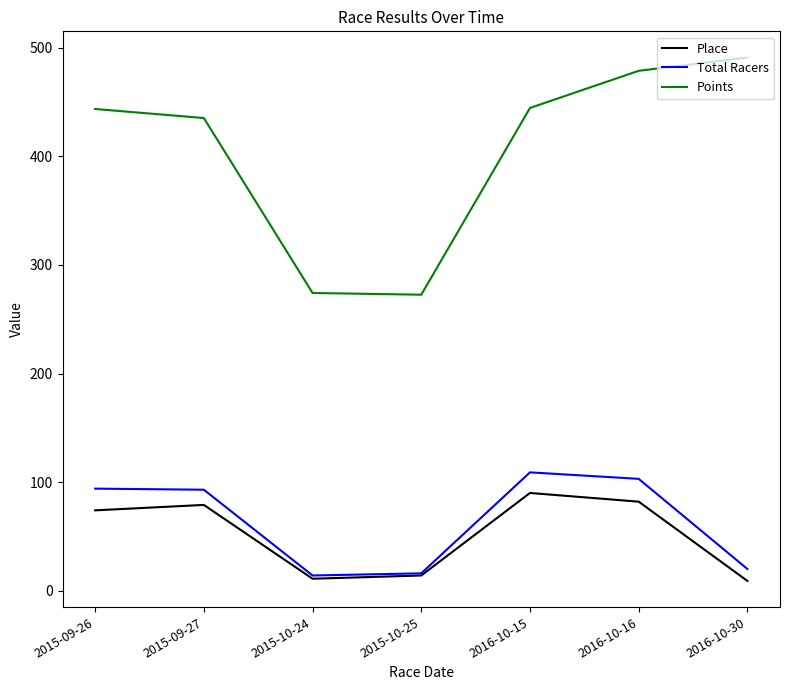

What is the maximum value for Total Racers?

109.0